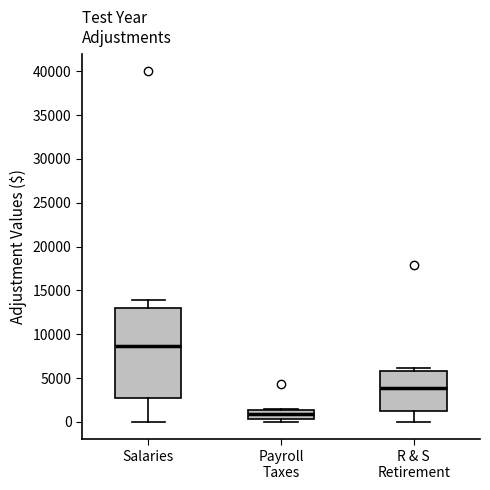

Reading left to right, read every box against the y-axis: the position of its median line, the range the box covers, and the ends of its whiskers. The values are not printed on the chart, so give them approximately, as read against the axis.

Salaries: median 8500, box 2500 to 13000, whiskers 0 to 14000
Payroll Taxes: median 1000, box 500 to 1500, whiskers 0 to 1500
R & S Retirement: median 4000, box 1000 to 6000, whiskers 0 to 6000 (just above the box's upper edge)